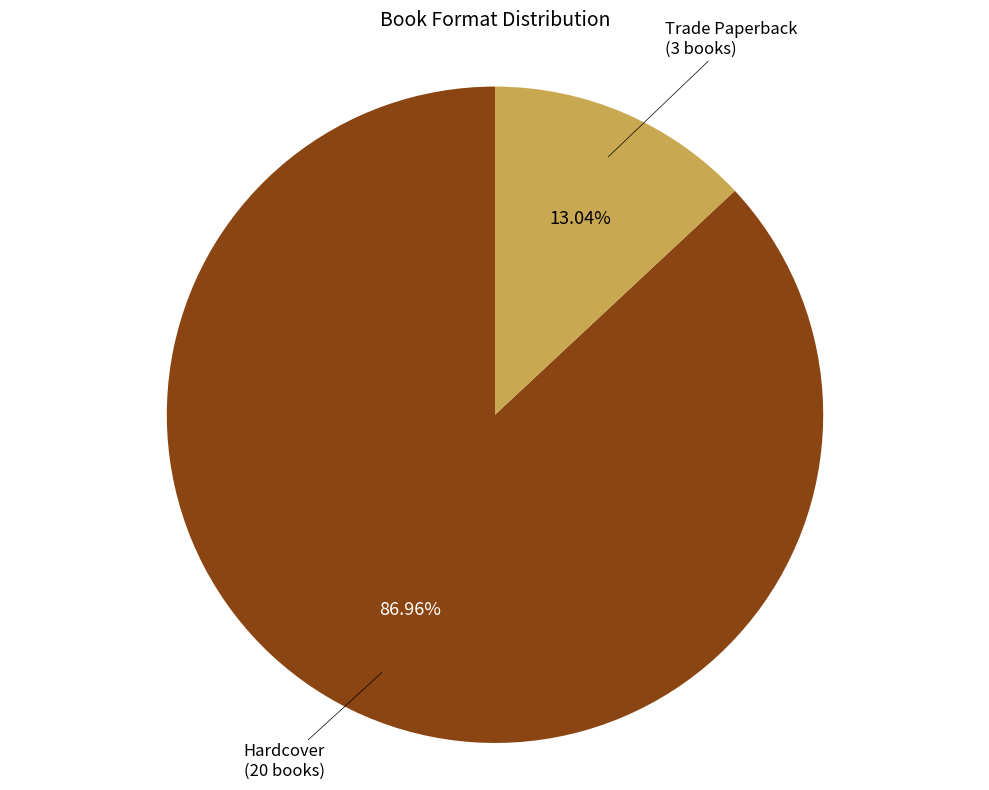

How many segments does this pie chart have?

2